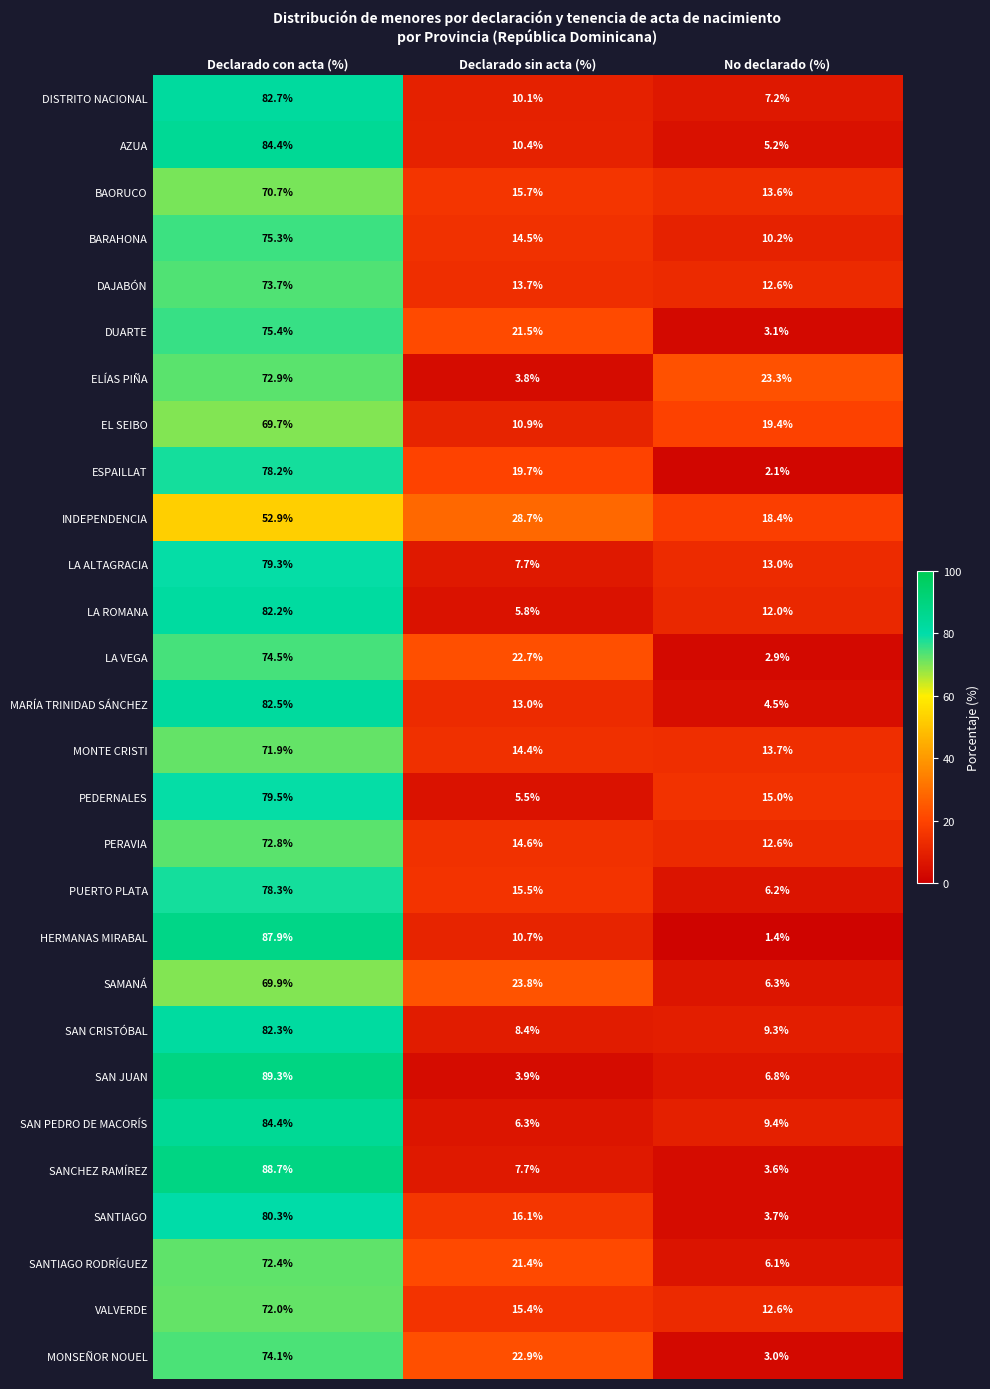

What is the difference between the highest and lowest values at Declarado sin acta (%)?

24.9